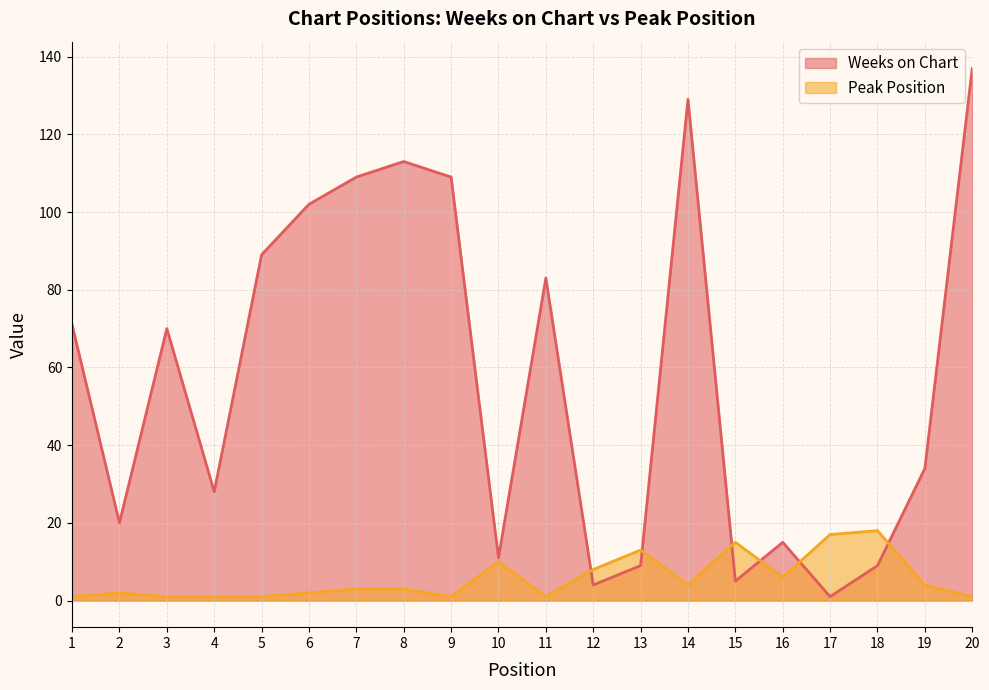

How many data points does each series have?

20